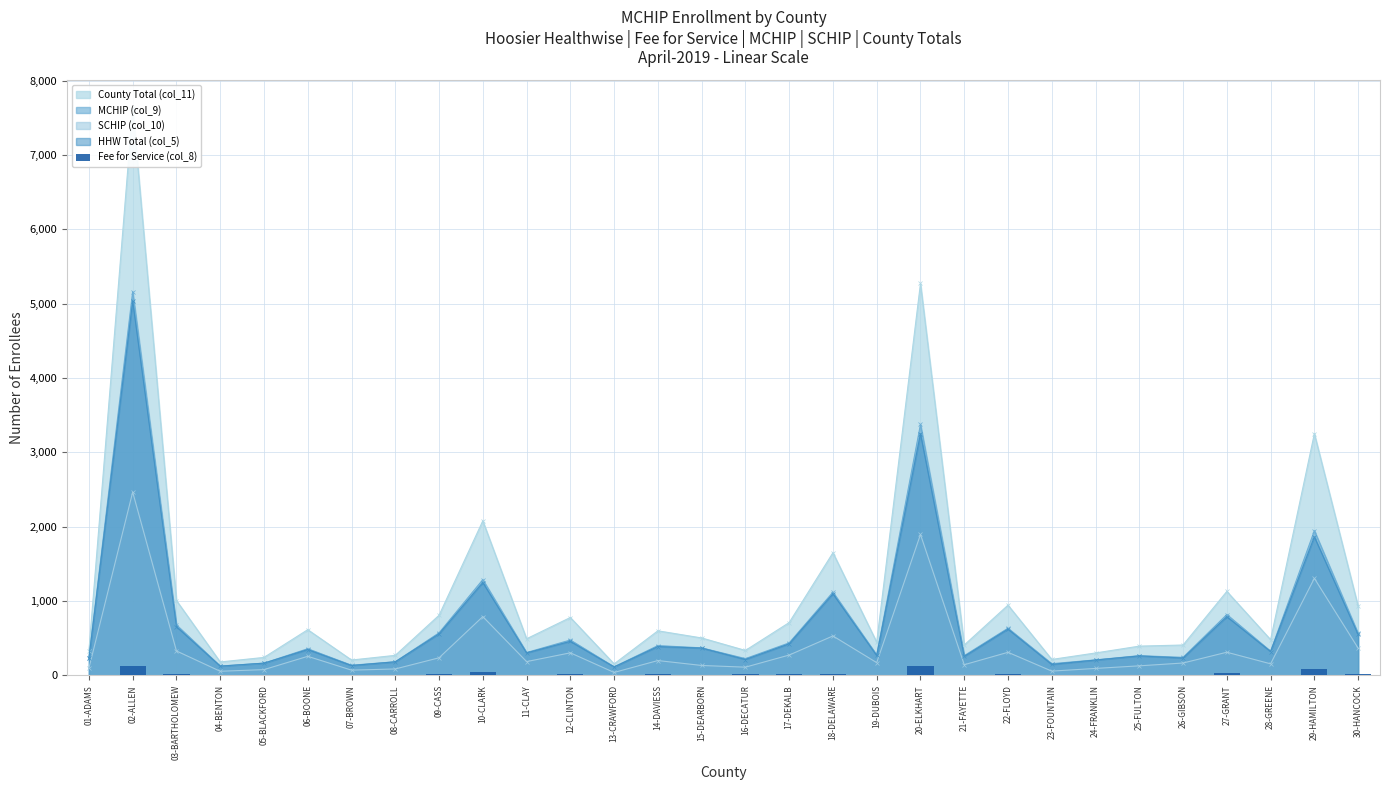

At which label is the value closest to 64?

29-HAMILTON